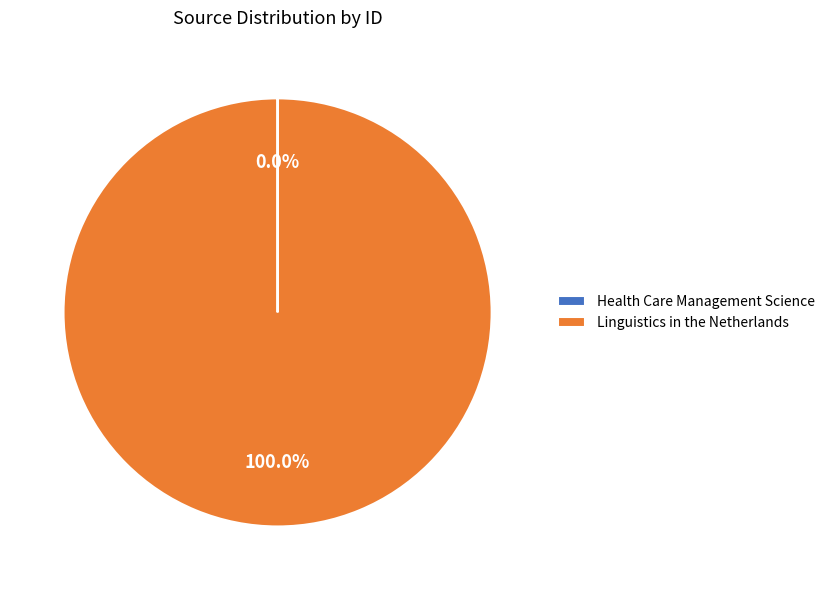

Does any single category account for the majority?

Yes